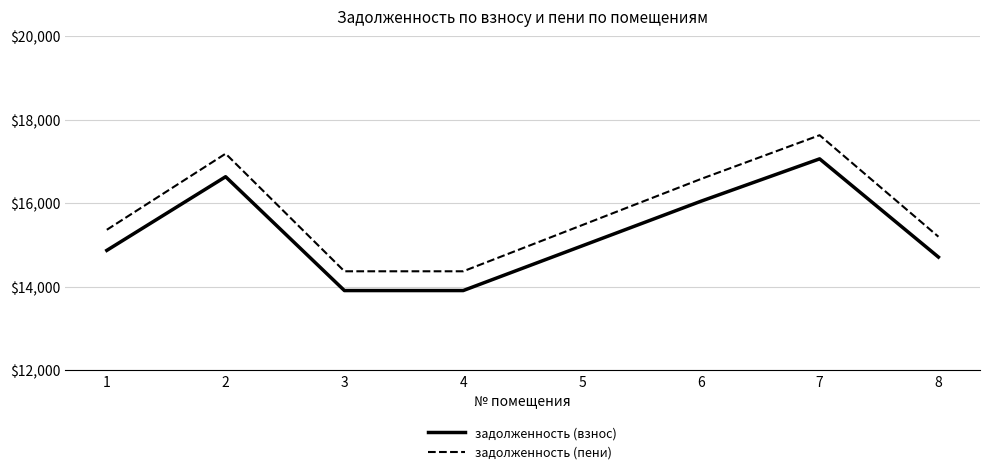

List the series in order of their overall mean, highest first.

задолженность (пени), задолженность (взнос)